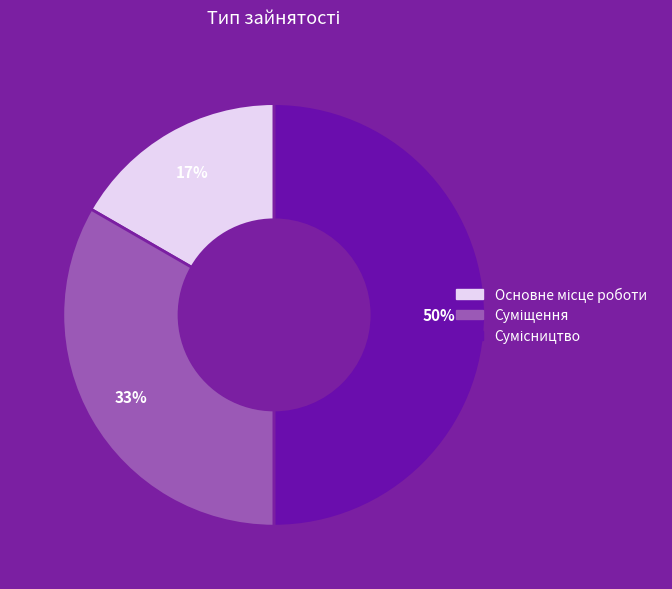

To the nearest percent, what is the difference between the largest and smallest slice percentages?

33%